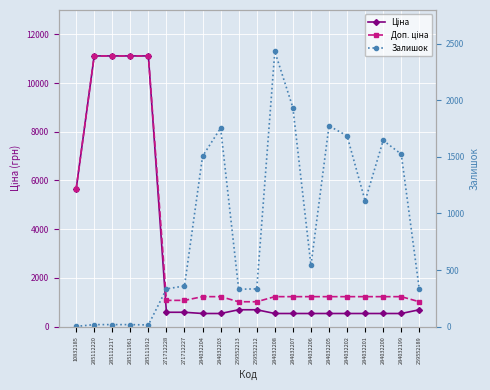

Reading left to right, list all the values displayed in this chart.

Ціна: 5636.0	11113.6	11113.6	11113.6	11113.6	586.0	586.0	535.4	535.4	689.1	689.1	535.4	535.4	535.4	535.4	535.4	535.4	535.4	535.4	689.1
Доп. ціна: 5636.0	11113.6	11113.6	11113.6	11113.6	1074.5	1074.5	1227.2	1227.2	1017.8	1017.8	1227.2	1227.2	1227.2	1227.2	1227.2	1227.2	1227.2	1227.2	1017.8
Залишок: 1.0	17.0	17.0	17.0	14.0	333.0	359.0	1506.0	1756.0	330.0	333.0	2433.0	1936.0	541.0	1775.0	1687.0	1111.0	1646.0	1525.0	329.0